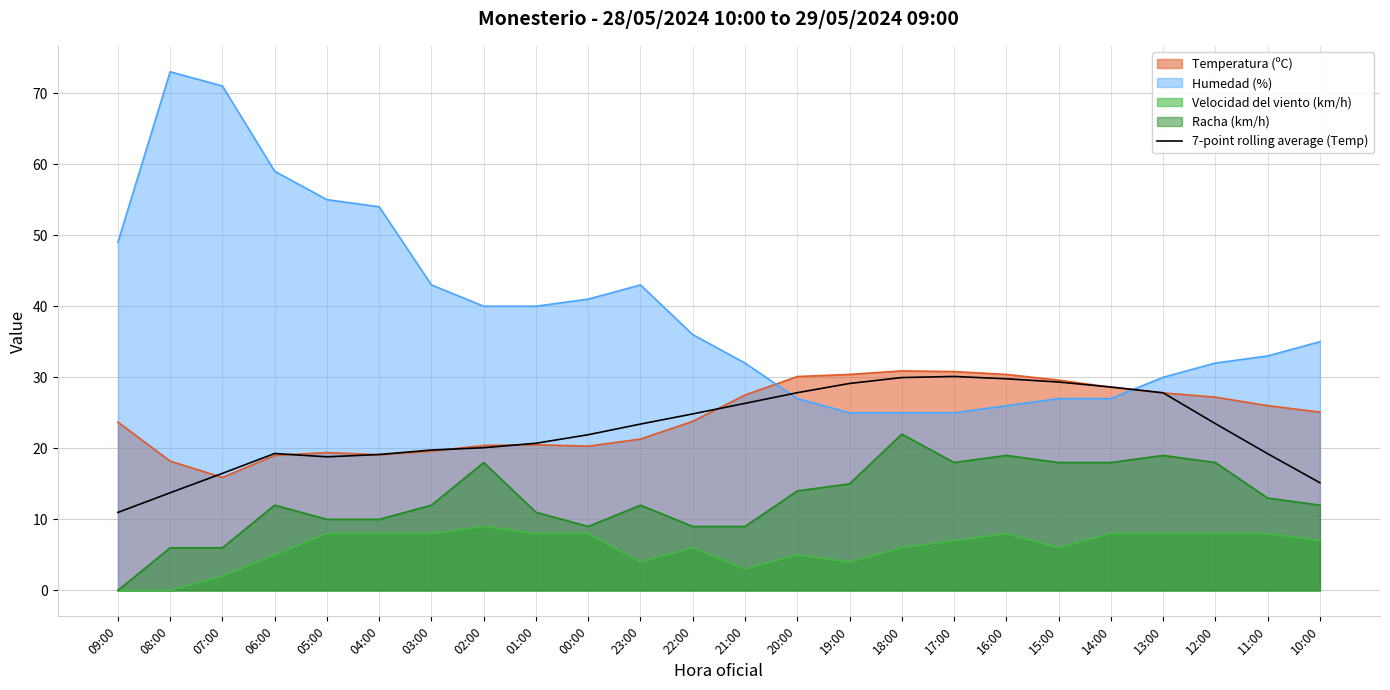

How many values are below 23?

12